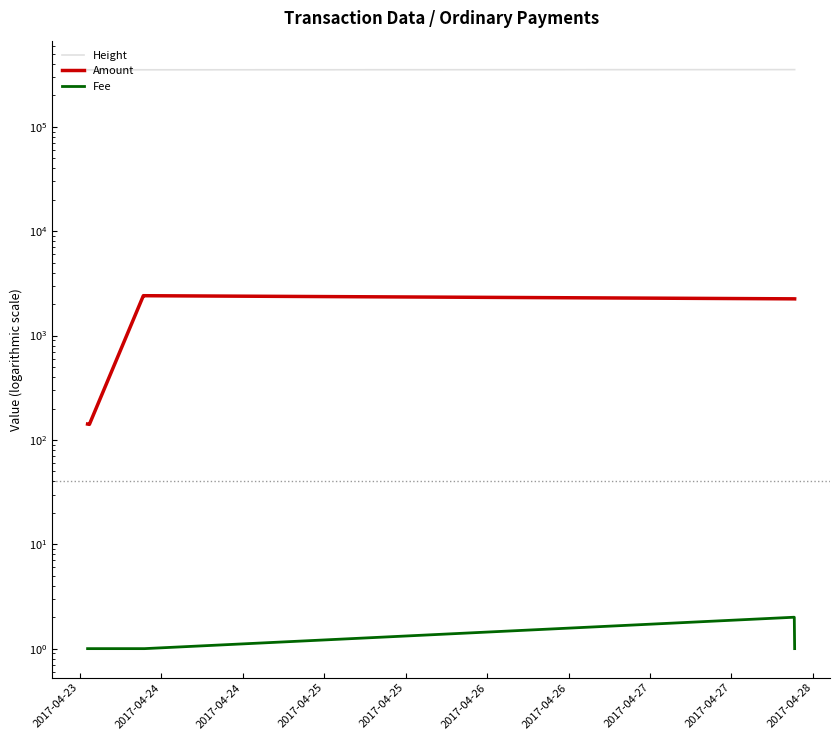

What is the lowest value of the Fee series?

1